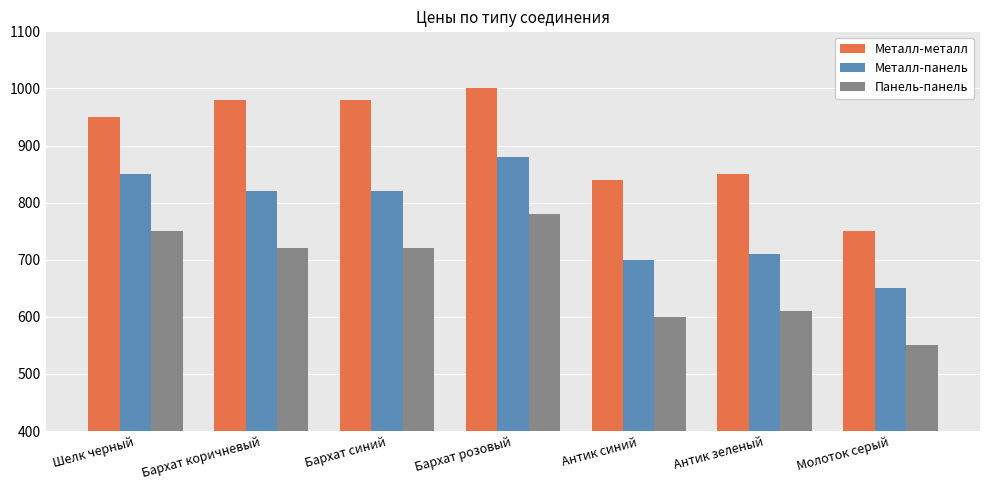

What value does the Металл-металл series have at Бархат коричневый, to the nearest 10?

980